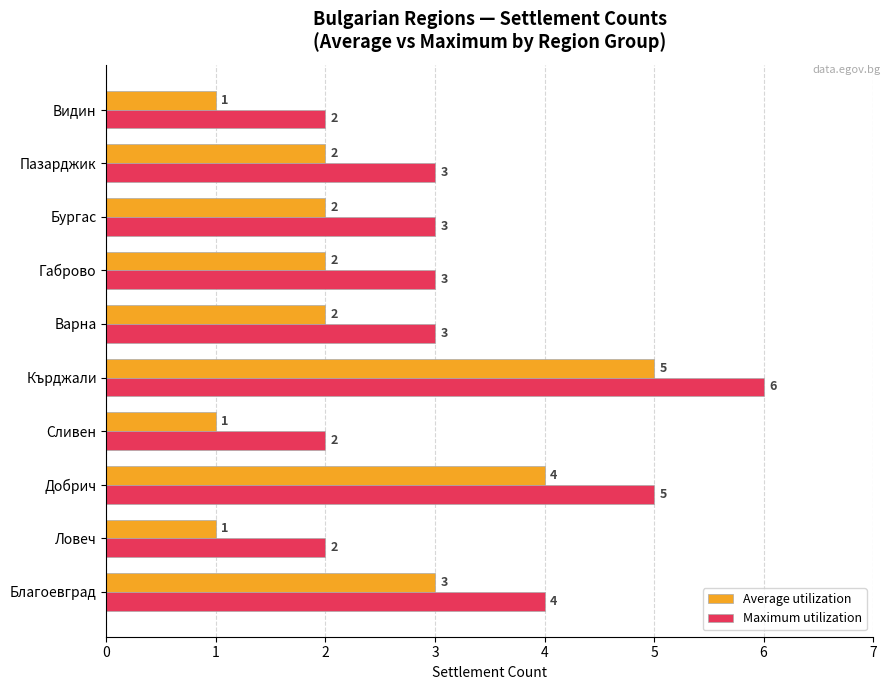

Which series has the largest total across all categories?

Maximum utilization